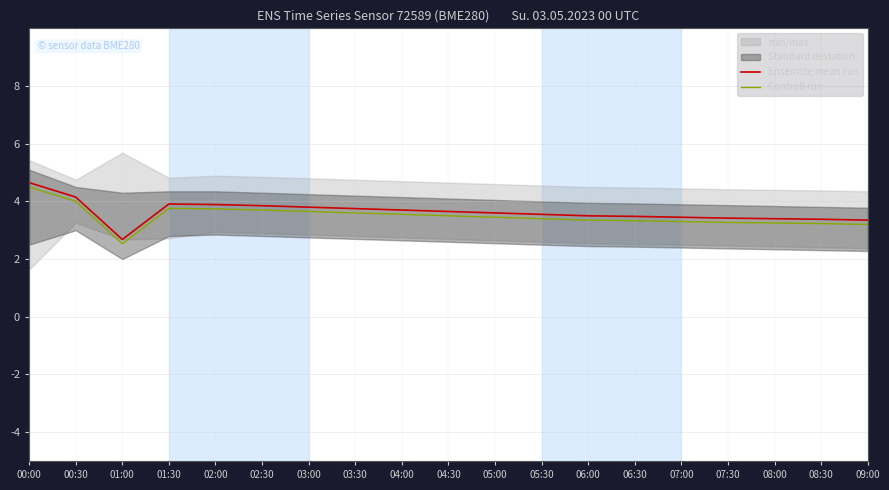

Reading right to left, list all the values displayed in this chart.

Ensemble mean run: 3.4	3.4	3.4	3.4	3.5	3.5	3.5	3.5	3.6	3.6	3.7	3.8	3.8	3.9	3.9	3.9	2.7	4.2	4.7
Controll run: 3.2	3.2	3.2	3.3	3.3	3.3	3.4	3.4	3.5	3.5	3.6	3.6	3.6	3.7	3.7	3.8	2.5	4.0	4.5